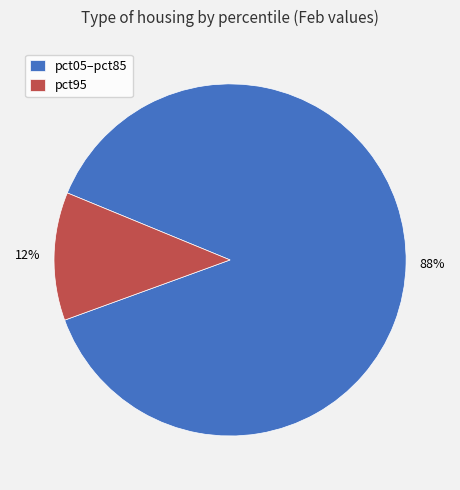

Does any single category account for the majority?

Yes